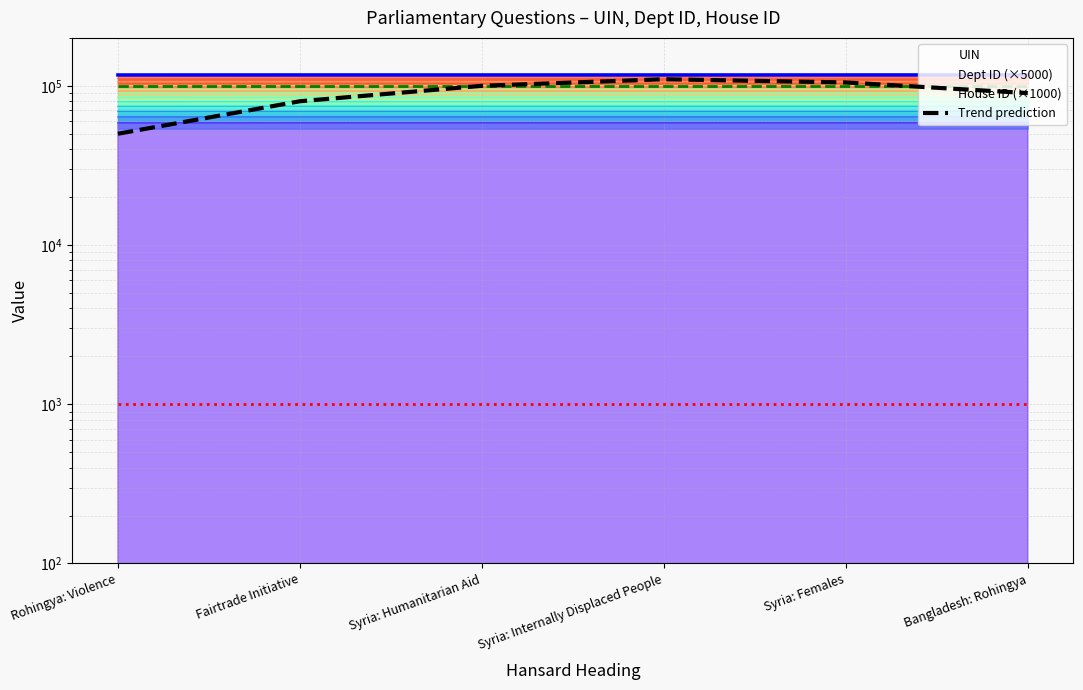

Rank the categories by value from lowest to highest.

Rohingya: Violence, Fairtrade Initiative, Bangladesh: Rohingya, Syria: Humanitarian Aid, Syria: Females, Syria: Internally Displaced People